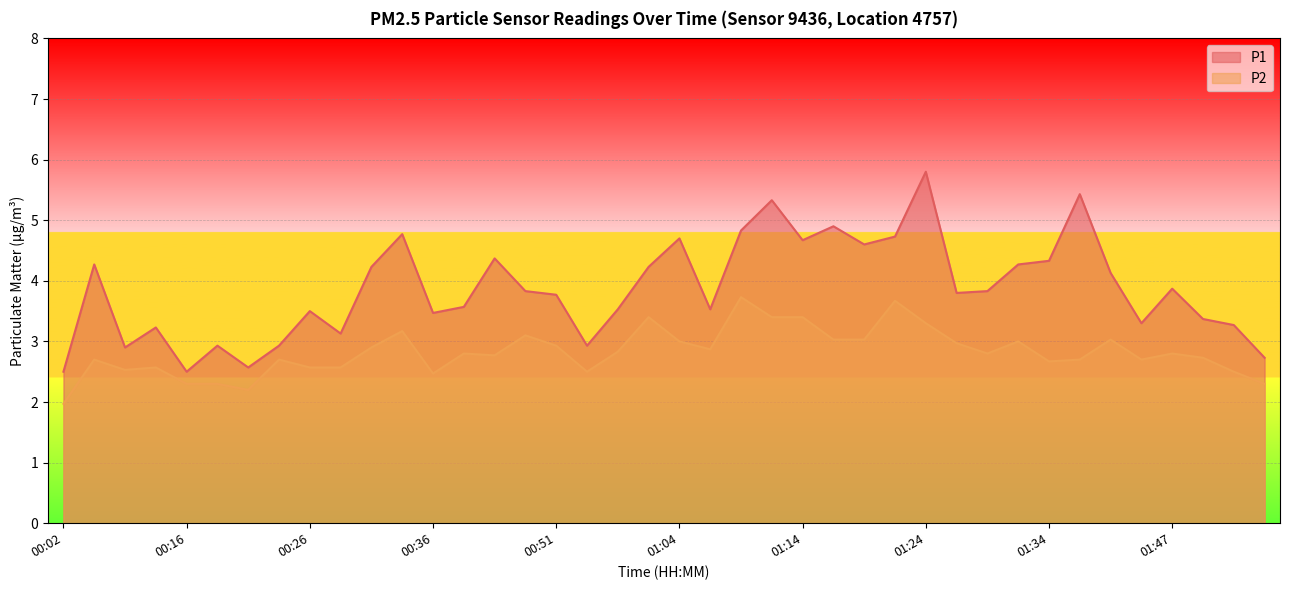

At which category does P1 reach its first local peak?

00:08